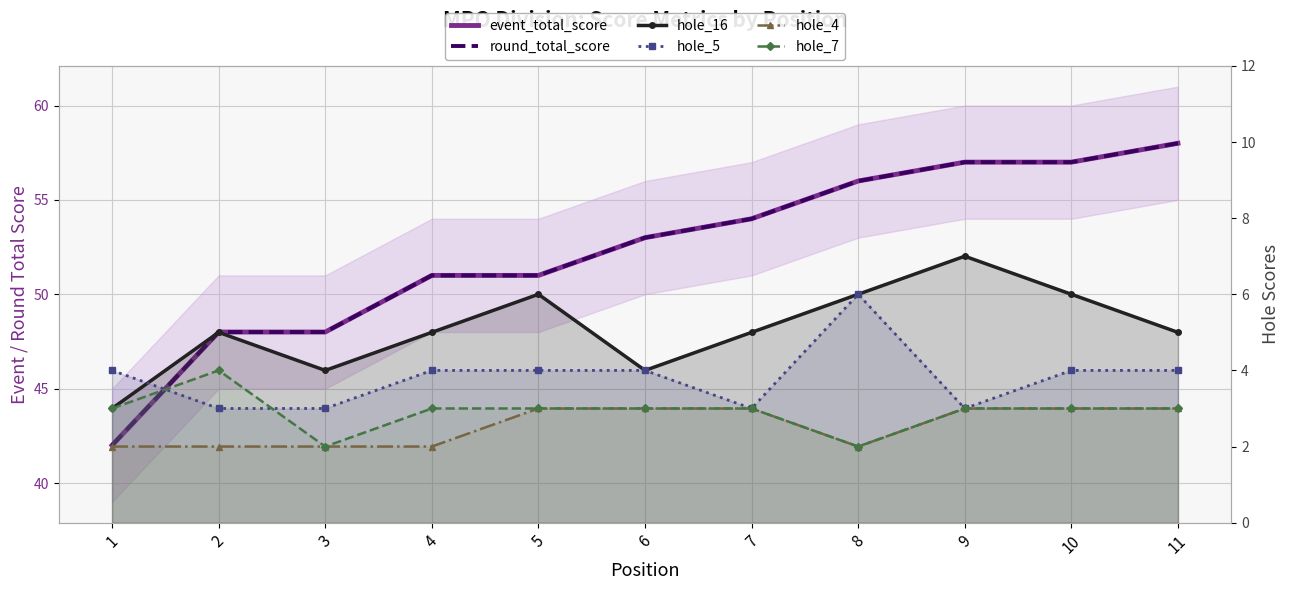

True or false: hole_4 and hole_7 intersect in this chart.

False